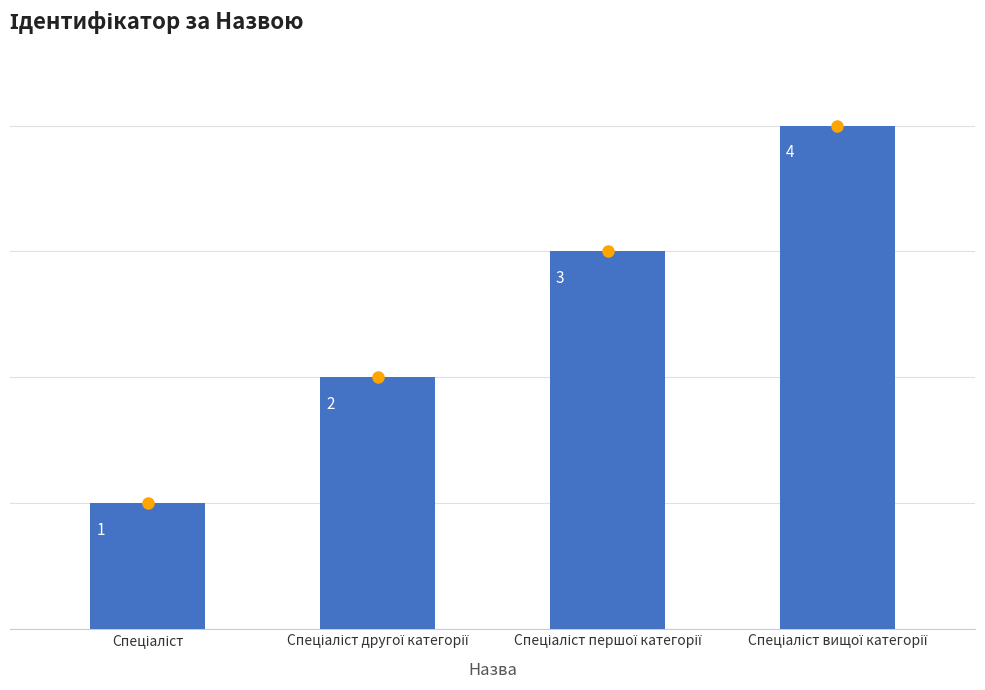

What is the difference between the second highest and second lowest values?

1